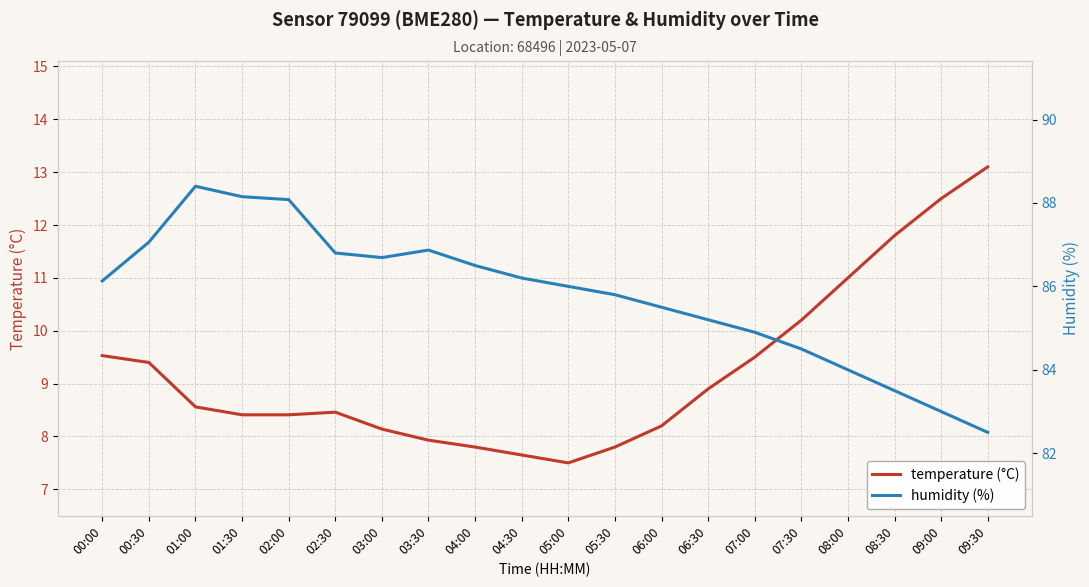

True or false: humidity and temperature intersect in this chart.

False